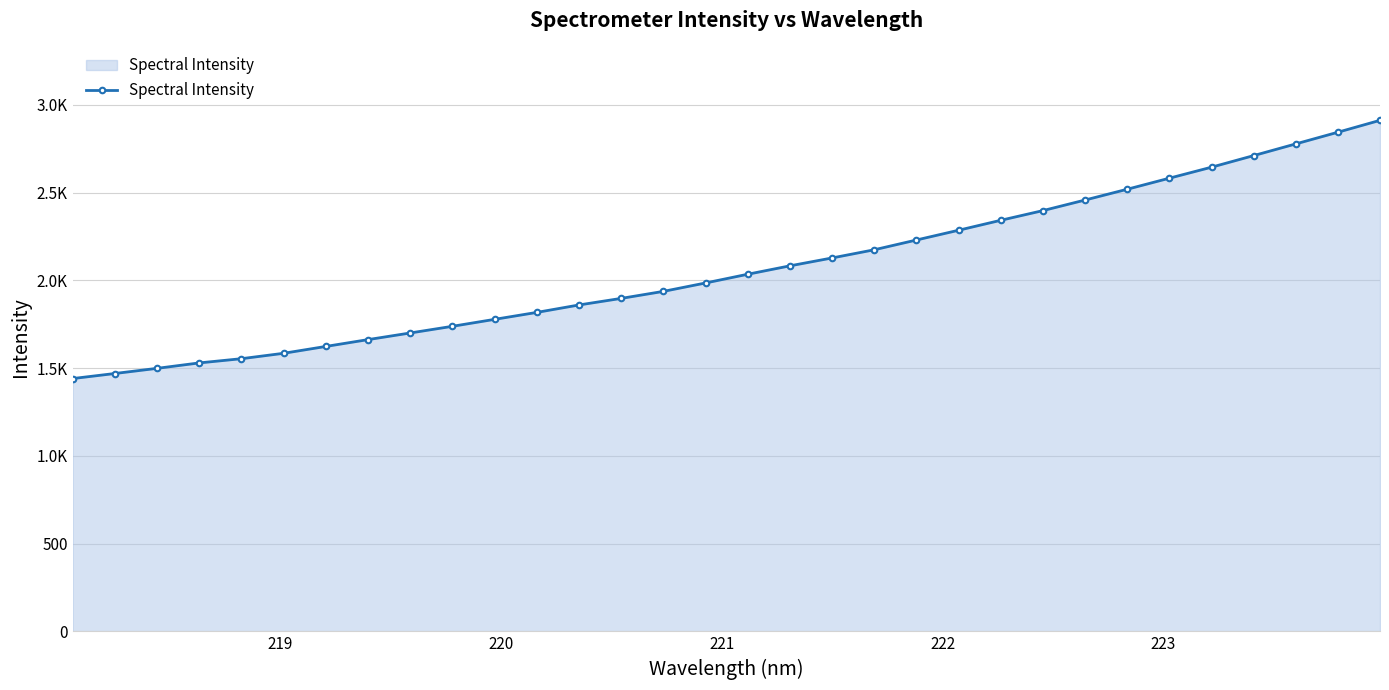

Reading left to right, transcribe all the data shown in this chart.

1440.5	1469.4	1498.7	1529.7	1553.8	1584.6	1623.6	1662.5	1700.4	1738.4	1778.0	1817.6	1860.0	1897.4	1937.3	1985.2	2035.0	2082.8	2127.8	2174.4	2230.0	2285.6	2342.3	2397.4	2457.7	2519.1	2582.1	2644.8	2710.8	2777.4	2844.0	2911.7